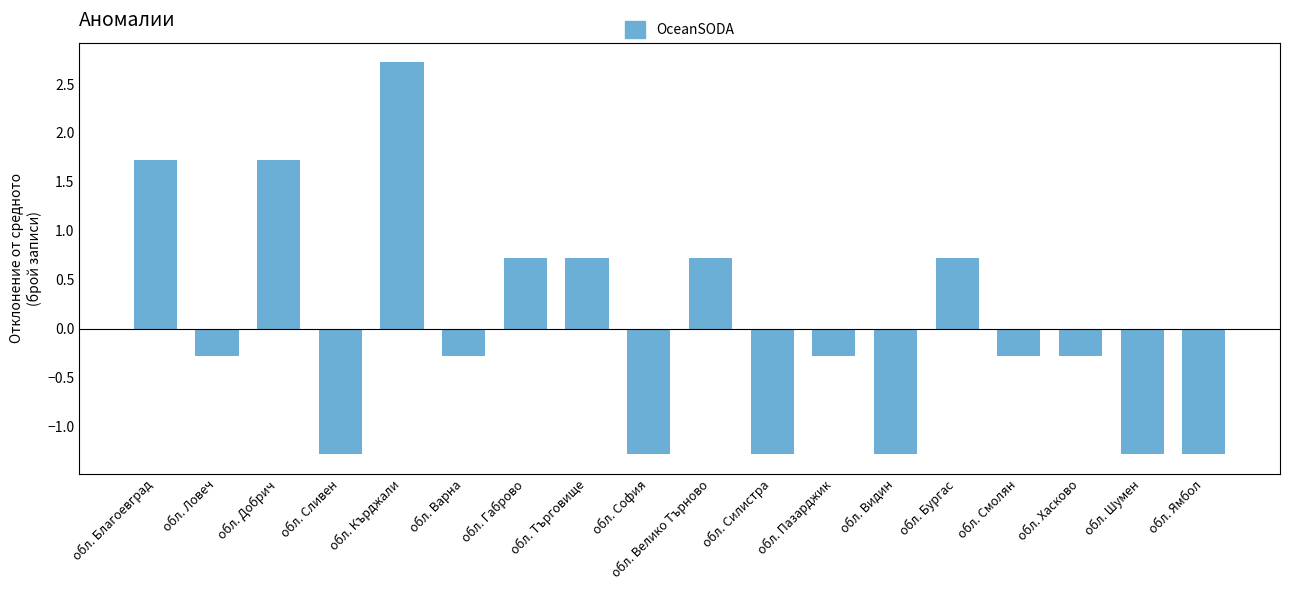

At which label does the data first exceed 0?

обл. Благоевград